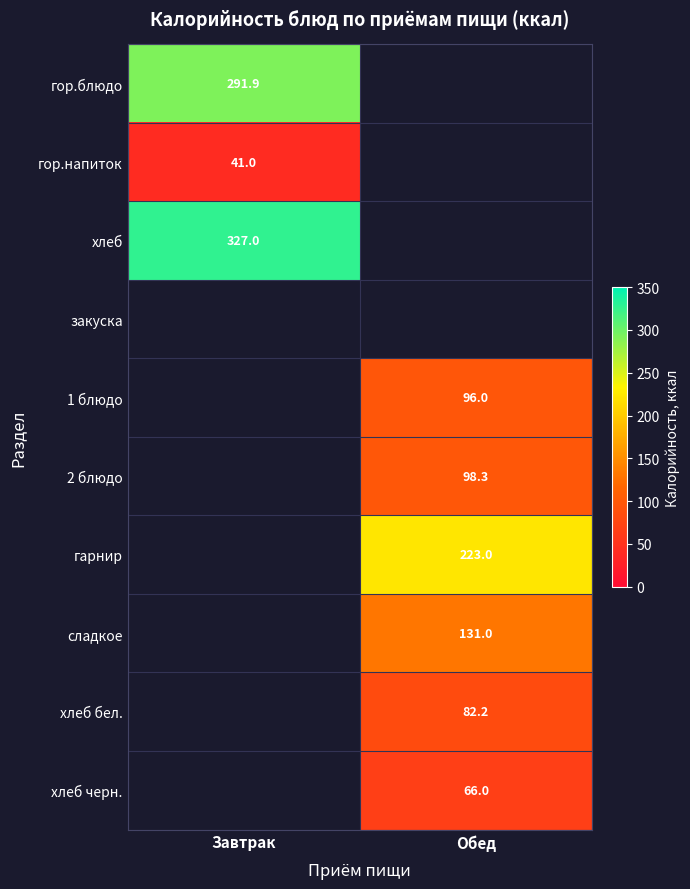

The value of гор.напиток at Завтрак is 41.0. True or false?

True